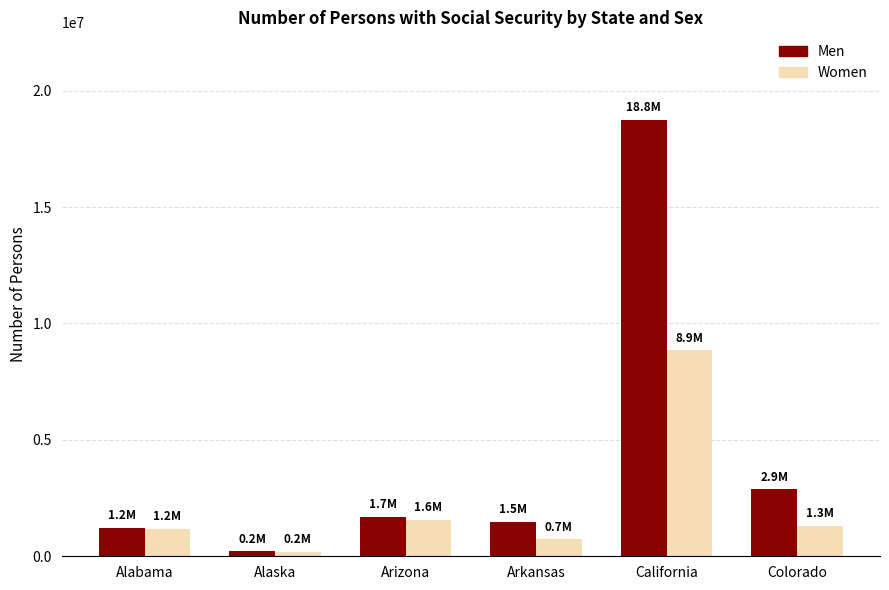

What is the difference between the maximum and second lowest values in the Men series?

17538930